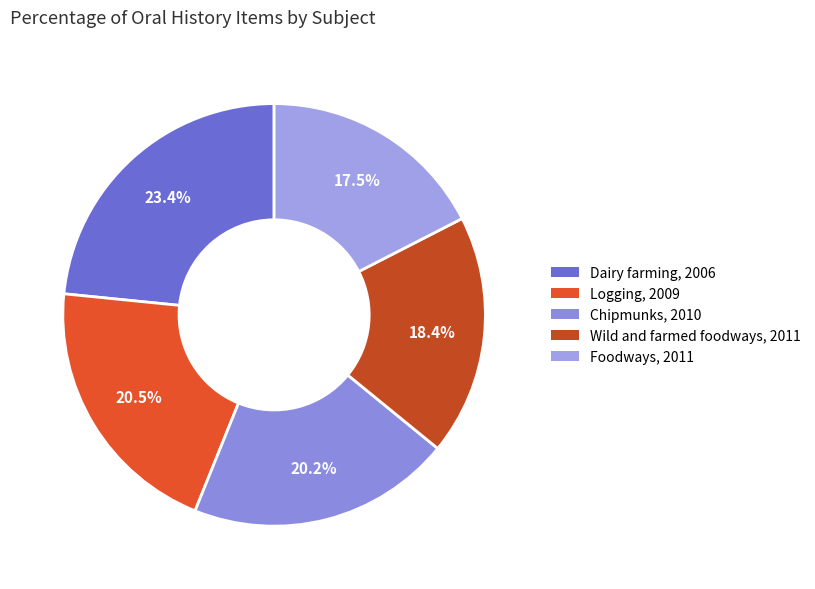

How many segments does this pie chart have?

5